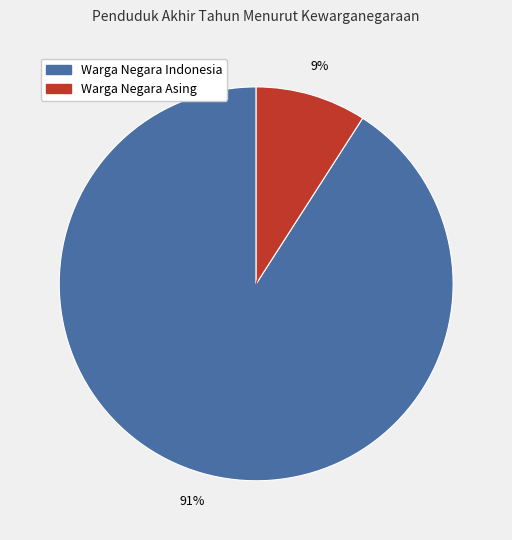

Does any single category account for the majority?

Yes